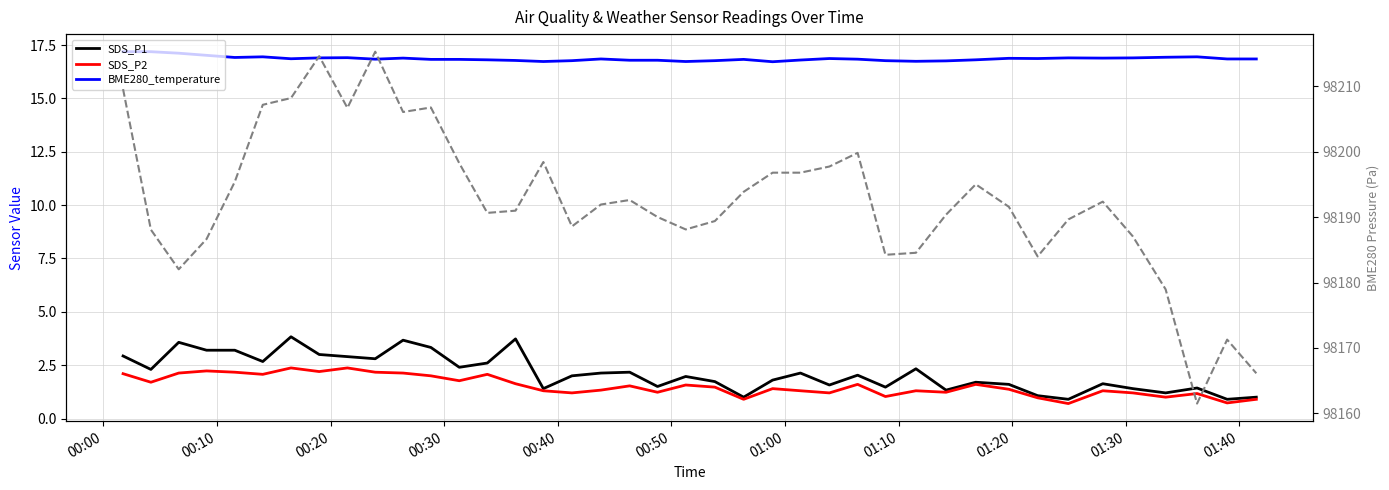

At how many categories does at least one series exceed 86536?

40